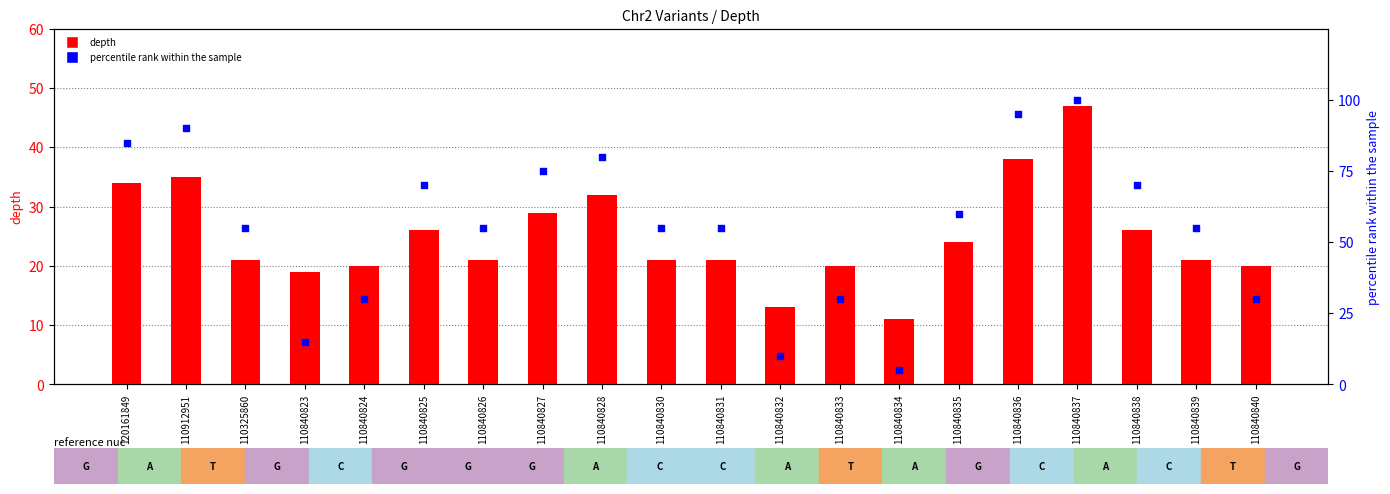

Which series has the widest spread of Y values?

percentile rank within the sample